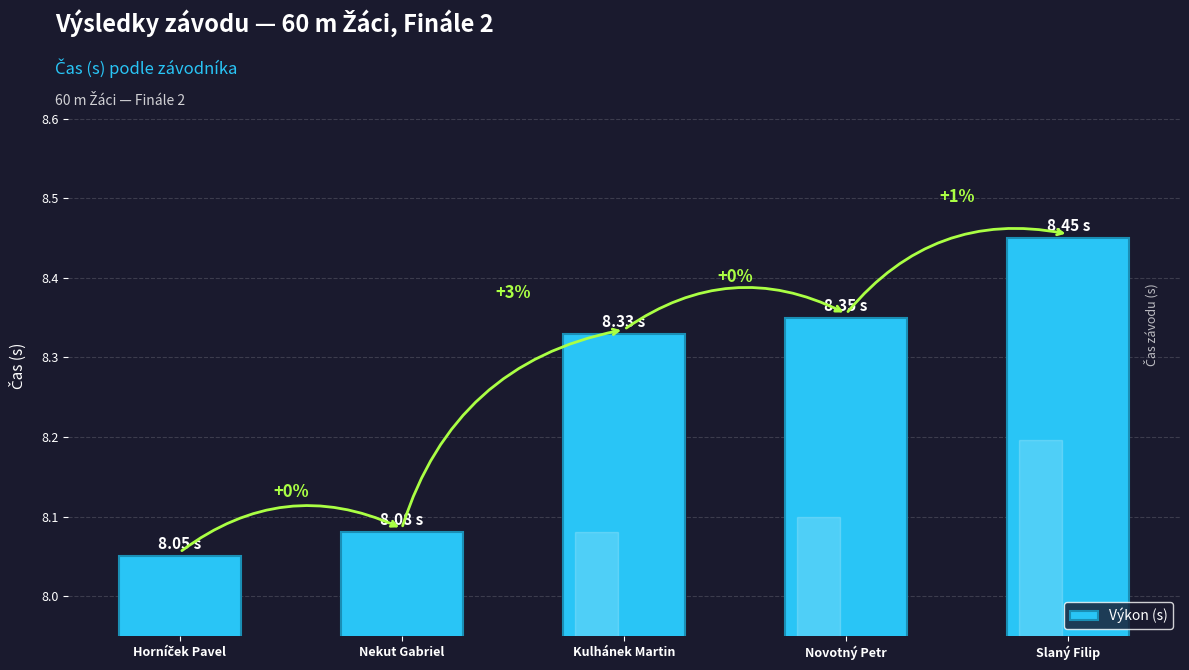

Does the chart contain stacked bars?

No